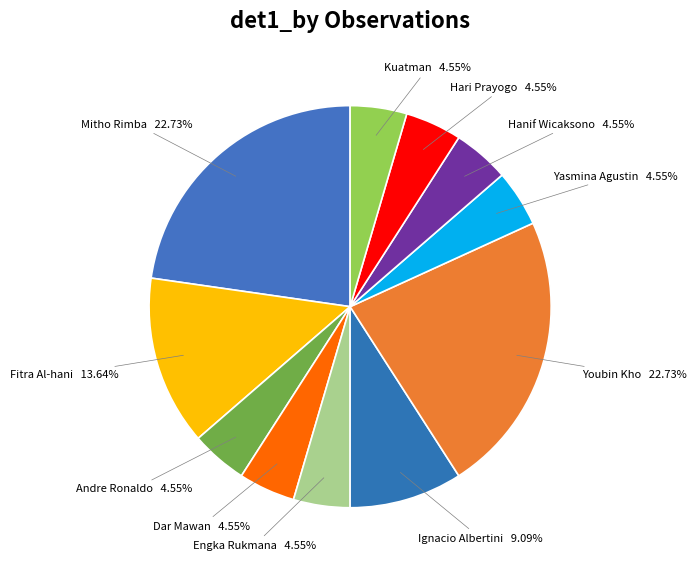

What percentage do Engka Rukmana and Dar Mawan together represent?

9.1%